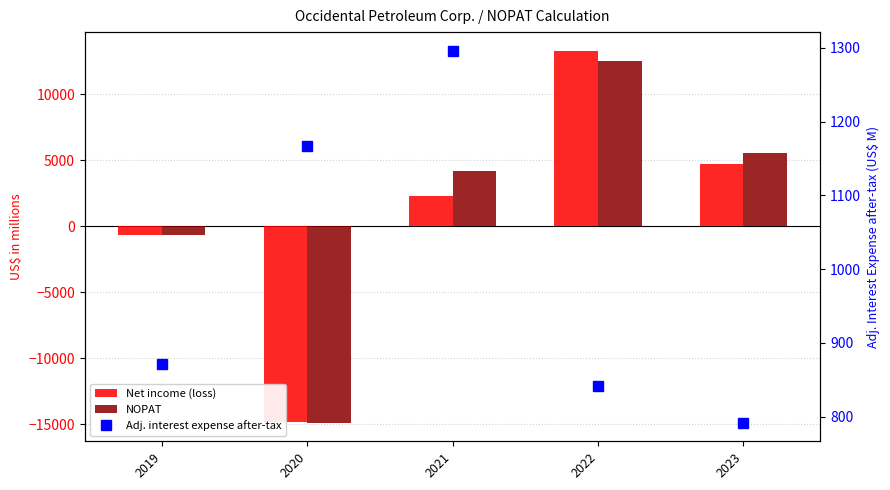

What is the minimum value shown in the chart?

-14889